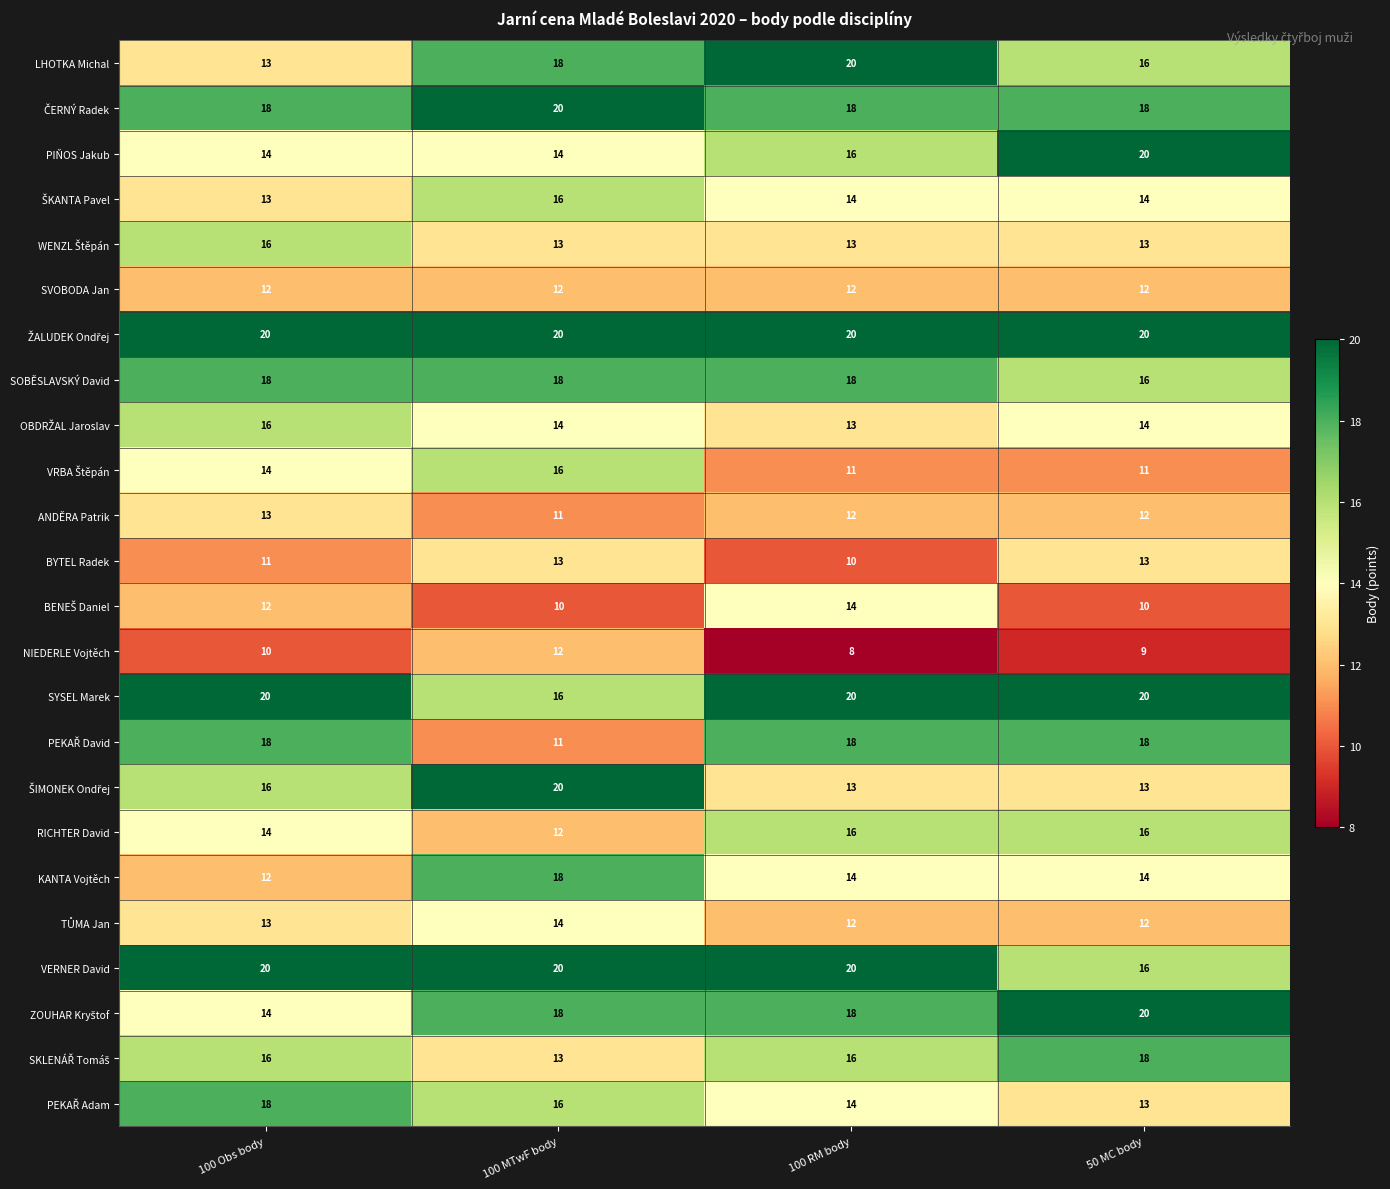

What is the total value across all series at 50 MC body?

358